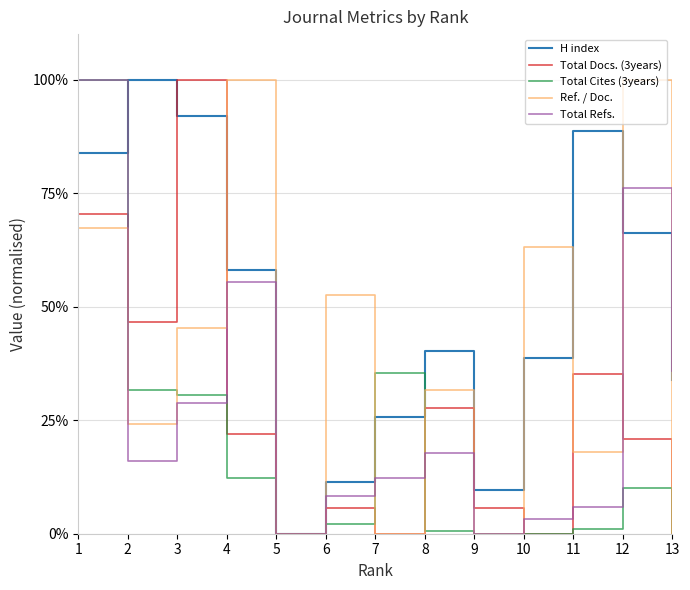

What is the difference between the Total Refs. values at 13 and 2?

19.8